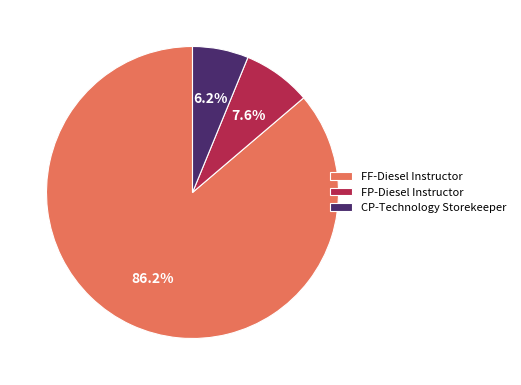

The FF-Diesel Instructor slice represents 86% of the pie. True or false?

True